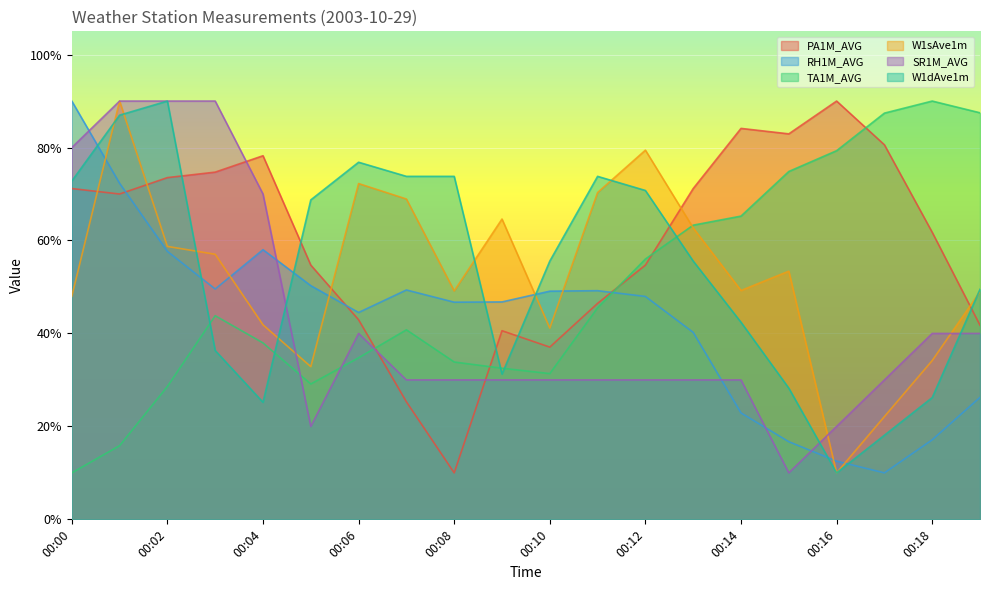

Where is the first local maximum for SR1M_AVG?

00:06